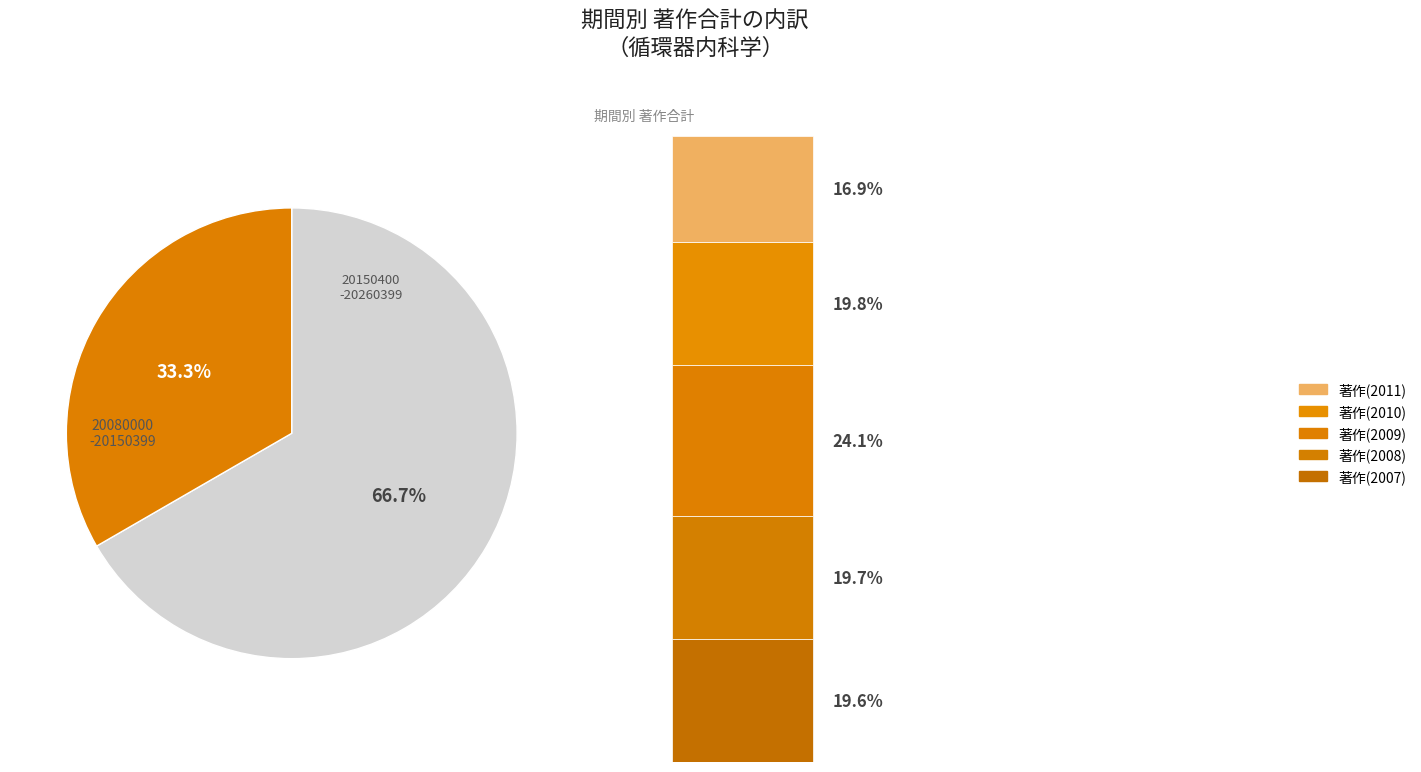

What percentage is NOT represented by 20080000-20150399?

66.7%